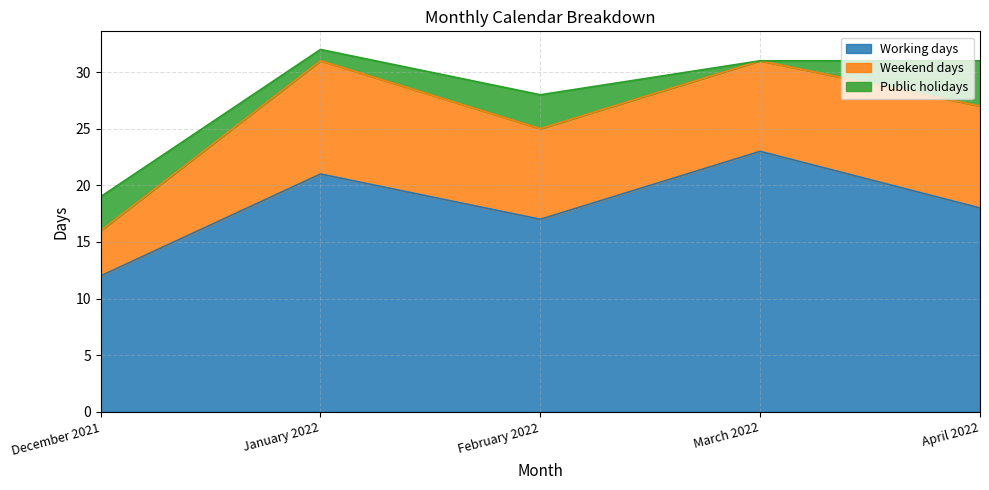

At how many categories does at least one series exceed 8?

5